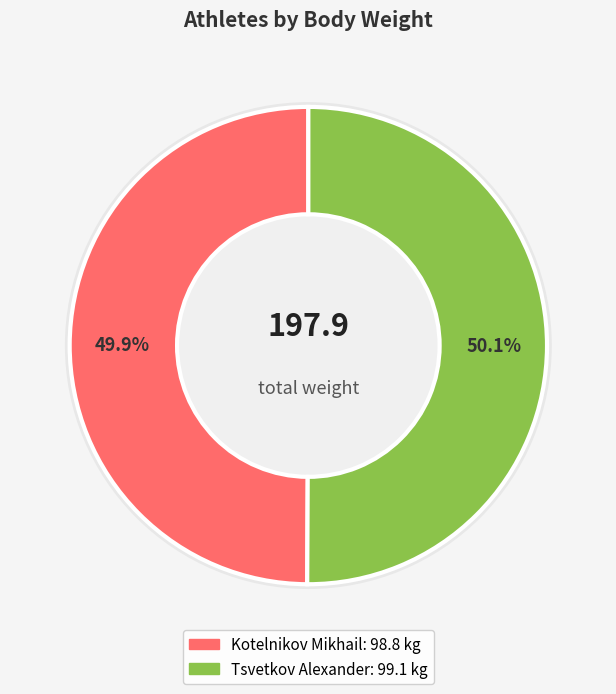

How many slices are in this pie chart?

2